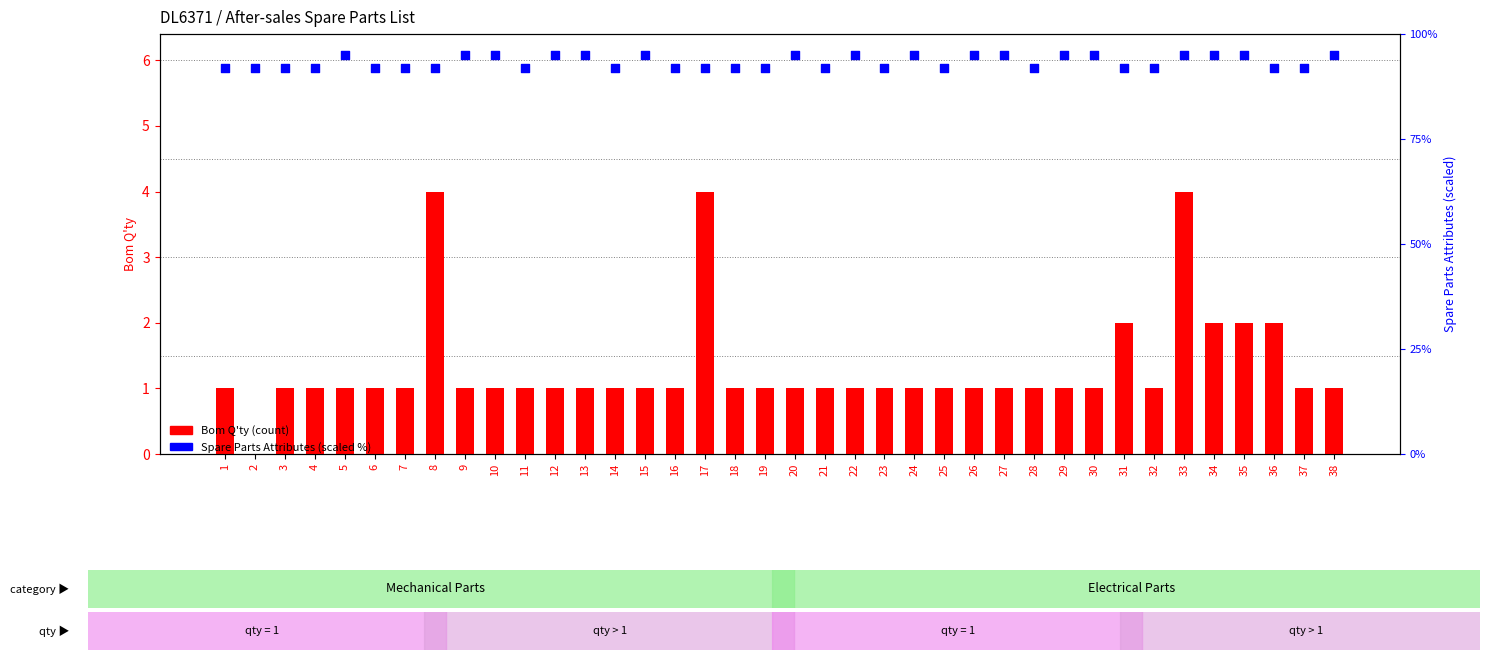

What is the total value across all series at 25?

93